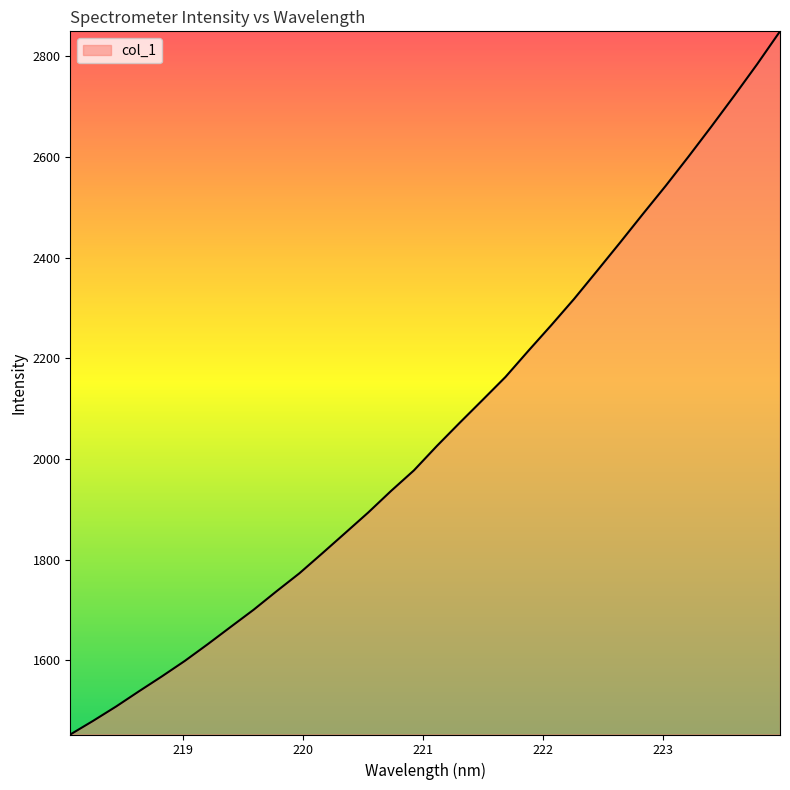

What is the smallest value displayed?

1452.4